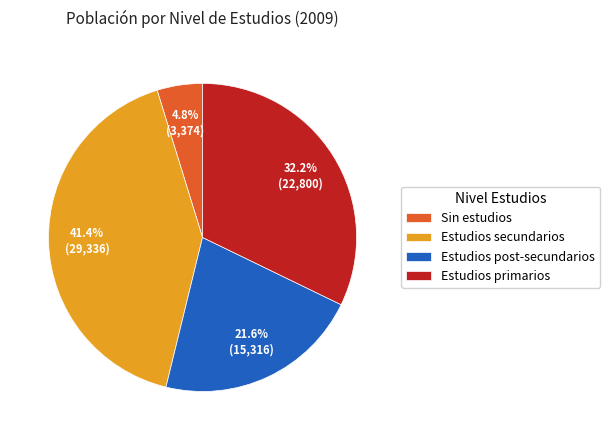

To the nearest percent, what is the difference between the largest and smallest slice percentages?

37%